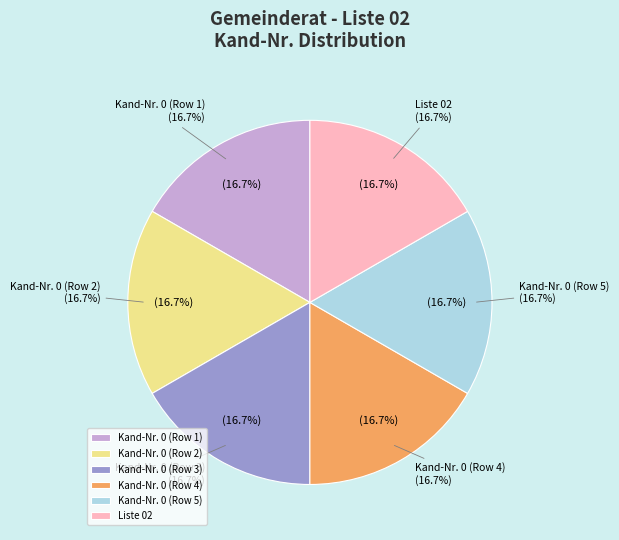

Do Liste and Gemeinderat together represent more than half of the pie?

No